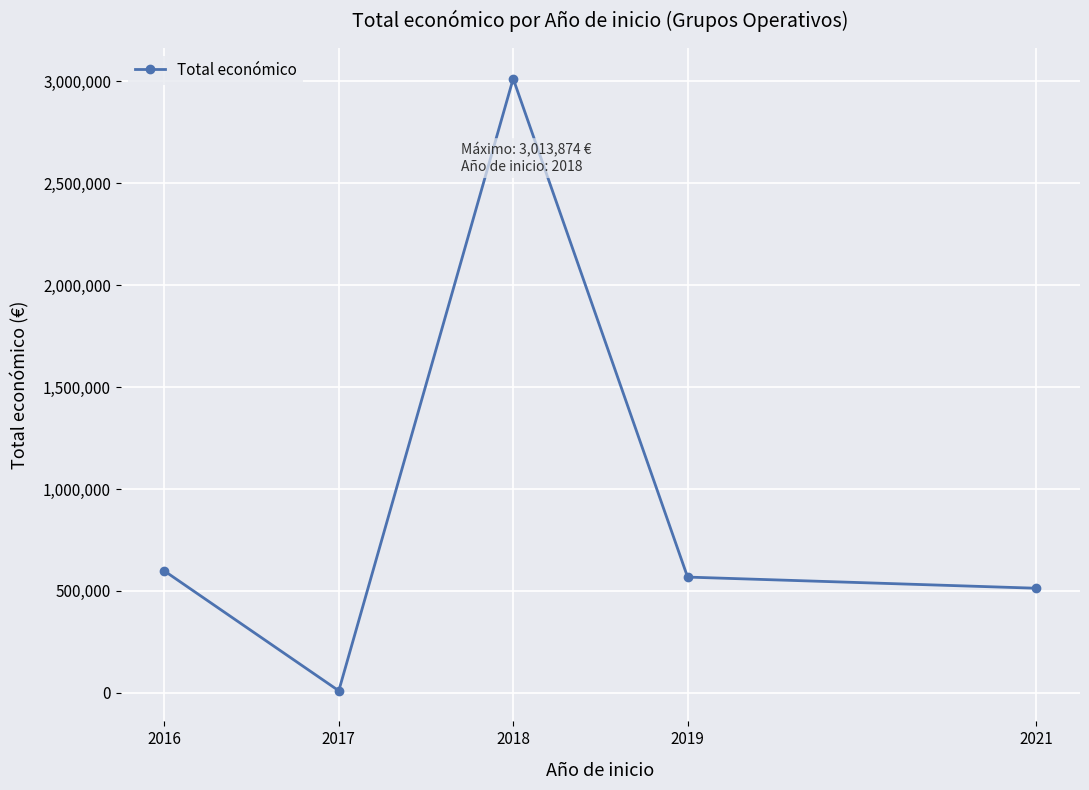

How many distinct data groups are displayed?

1